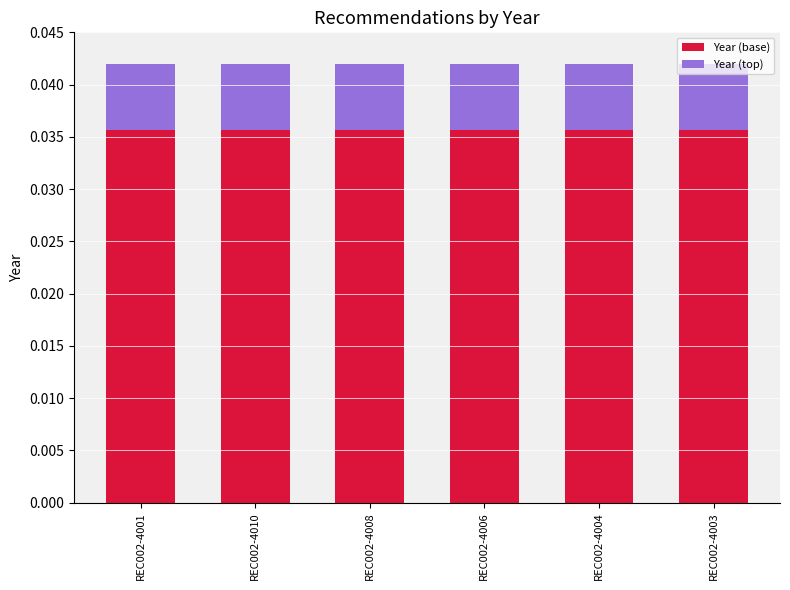

The Year (base) series shows 0.1 at REC002-4004. True or false?

False